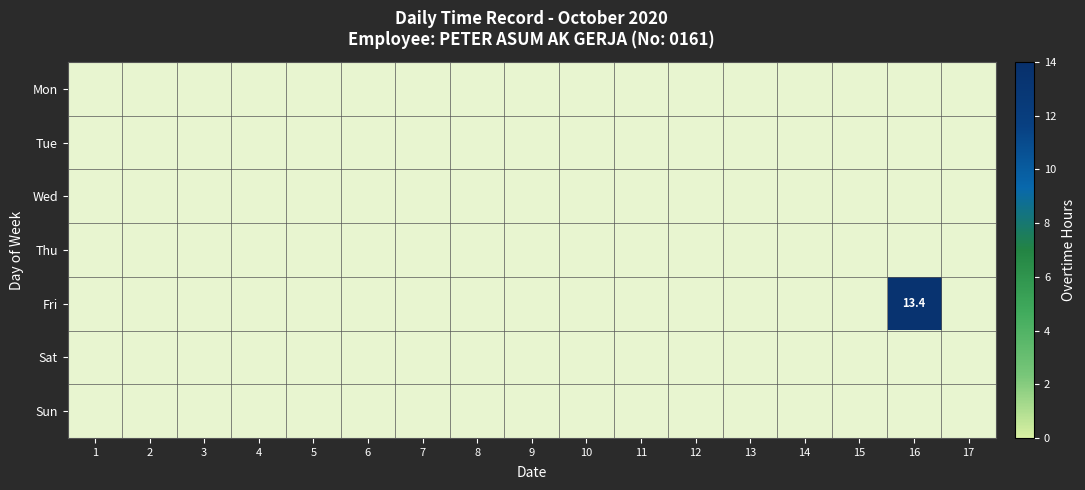

At which category is the sum across all series the highest?

16